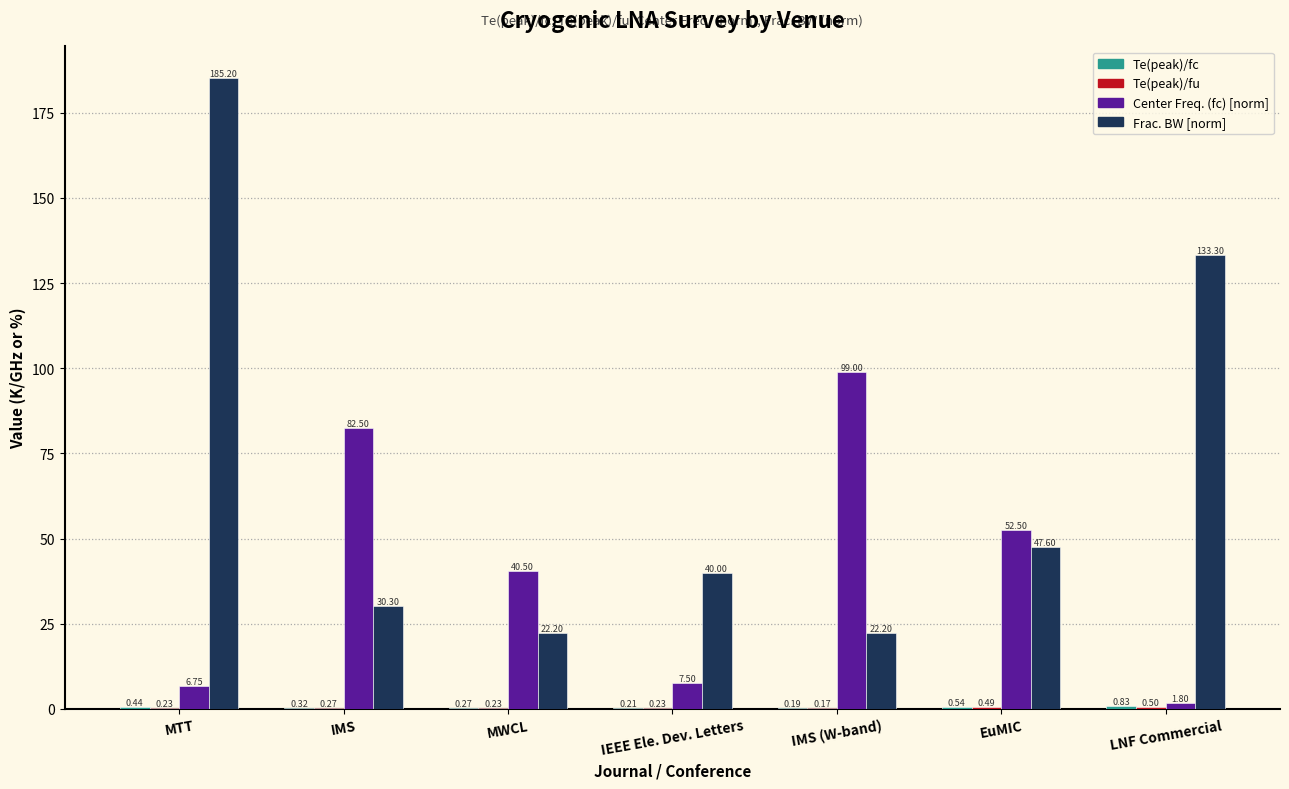

Where does the Center Freq. (fc) [norm] series first go above 40?

IMS